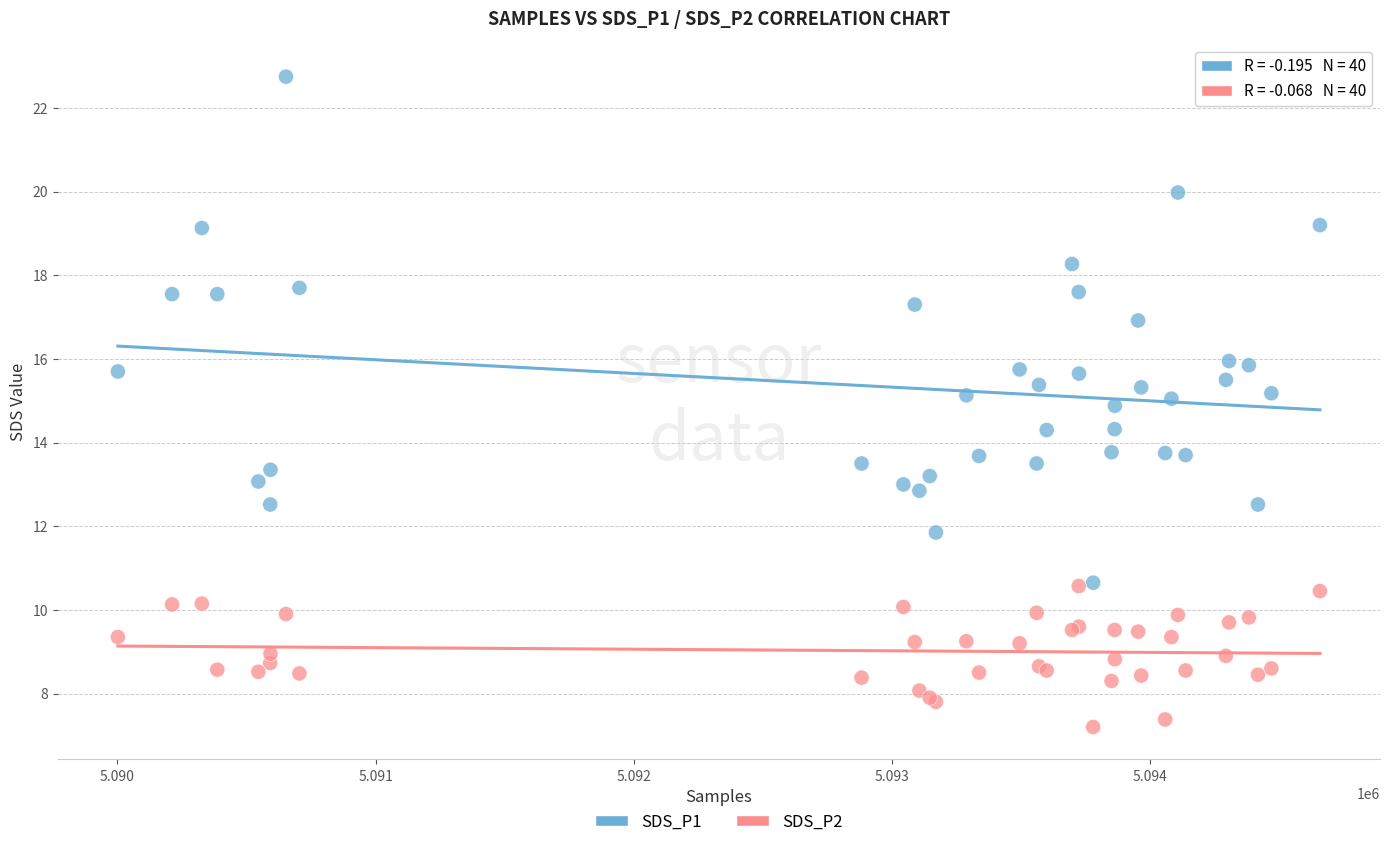

What is the X range (max minus min) for the scatter plot?

4655.0